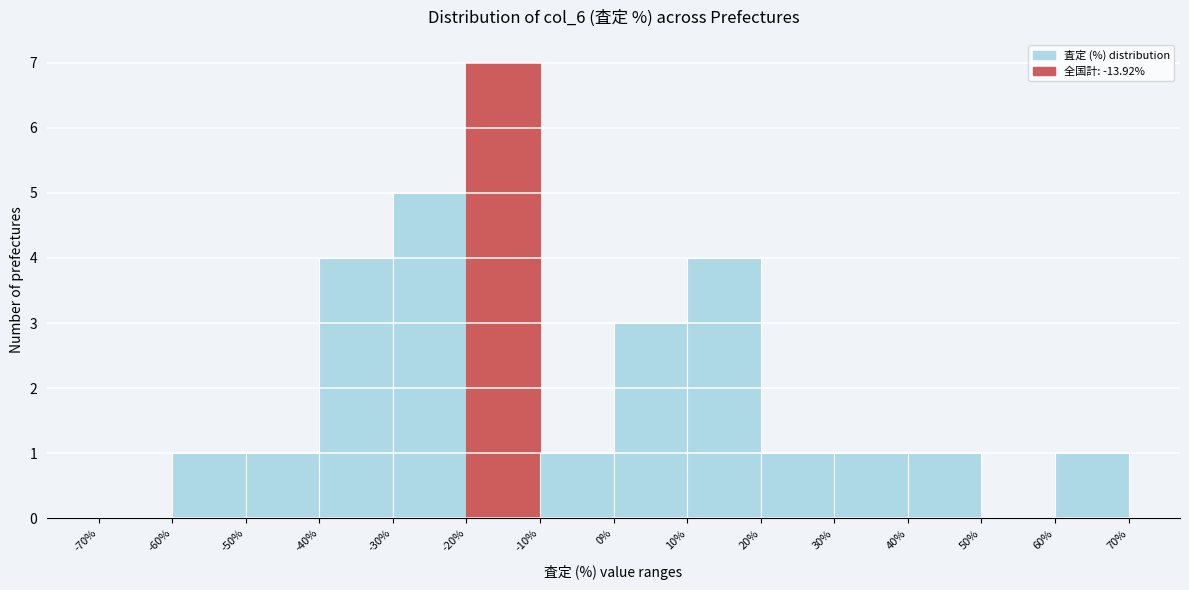

Reading left to right, transcribe this chart: for each bar, give the range it covers on the x-axis and its height. The values are not printed on the chart, so give them approximately, as read against the axis.

-70% to -60%: 0
-60% to -50%: 1
-50% to -40%: 1
-40% to -30%: 4
-30% to -20%: 5
-20% to -10%: 7
-10% to 0%: 1
0% to 10%: 3
10% to 20%: 4
20% to 30%: 1
30% to 40%: 1
40% to 50%: 1
50% to 60%: 0
60% to 70%: 1